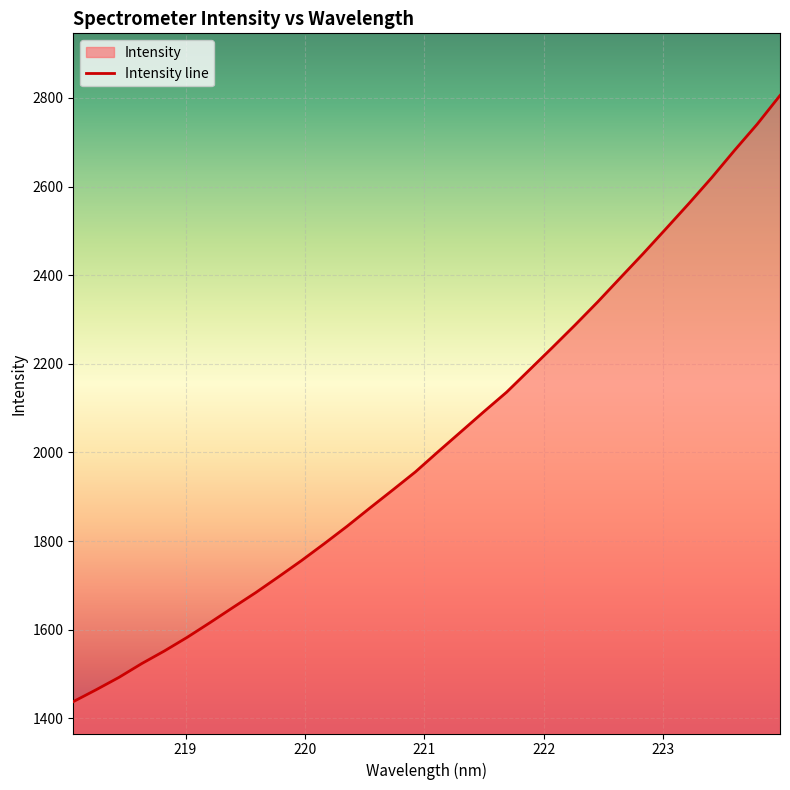

What is the greatest value displayed?

2805.5